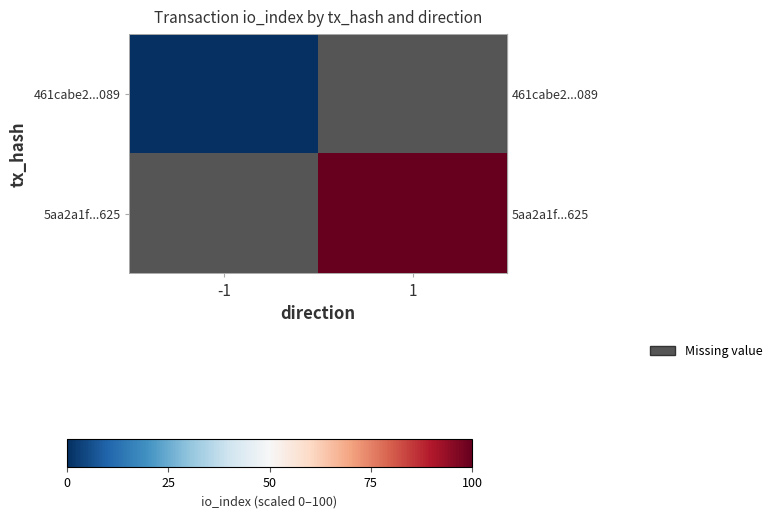

Which series has the widest spread of values?

row_0